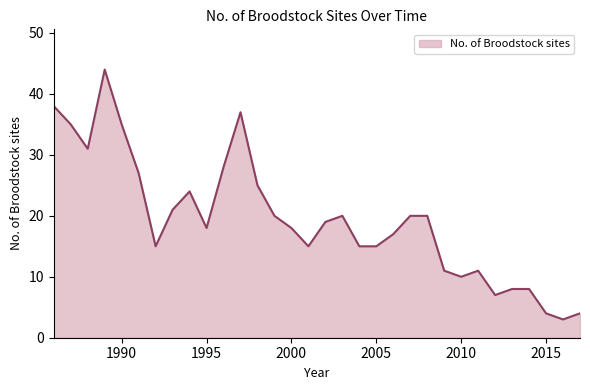

What is the minimum value shown in the chart?

3